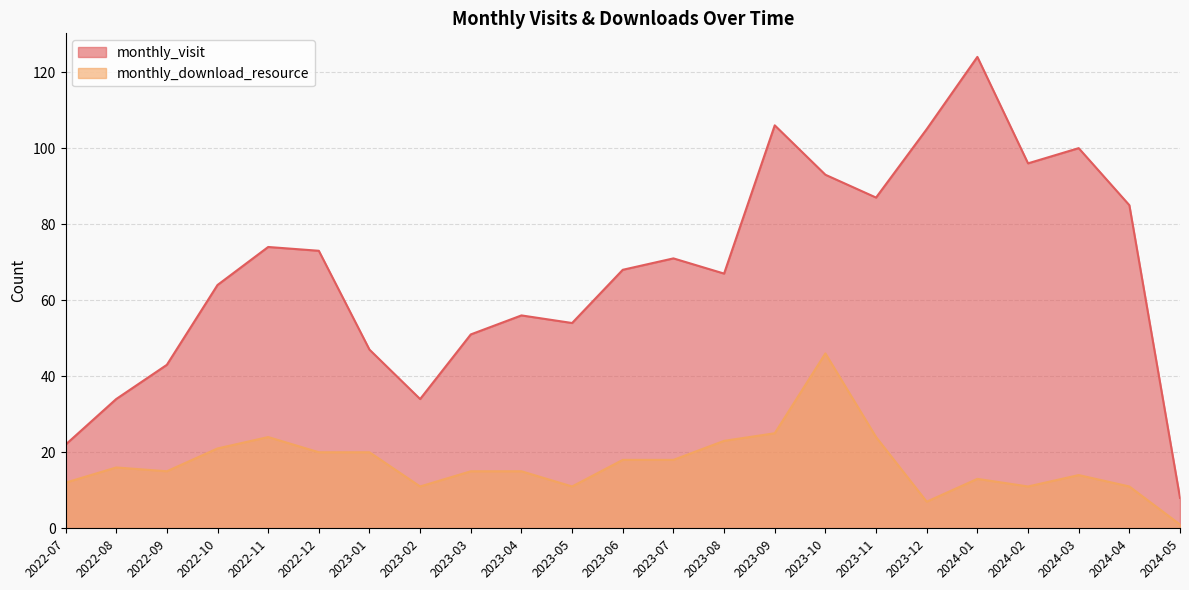

What is the average value of the monthly_download_resource series?

17